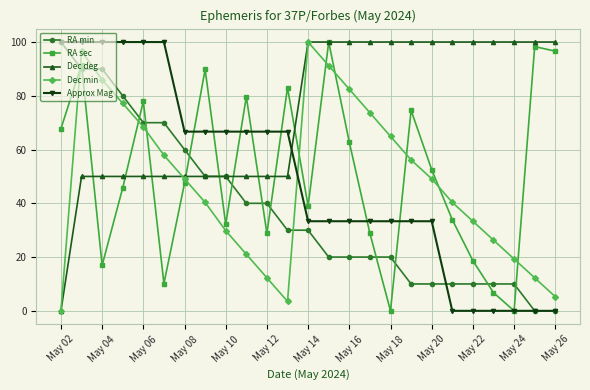

Which series has the largest total across all categories?

Dec deg